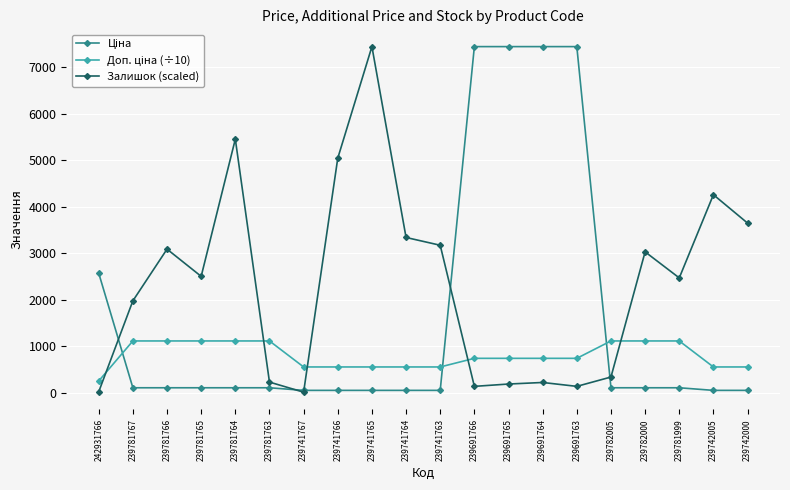

What position from the right is 239781764?

16